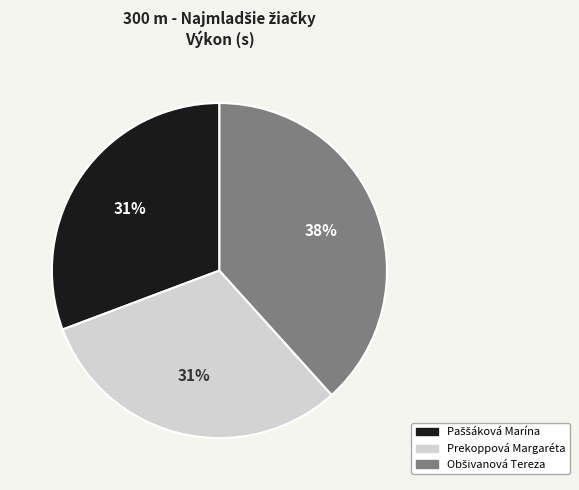

To the nearest percent, what is the average slice percentage?

33%